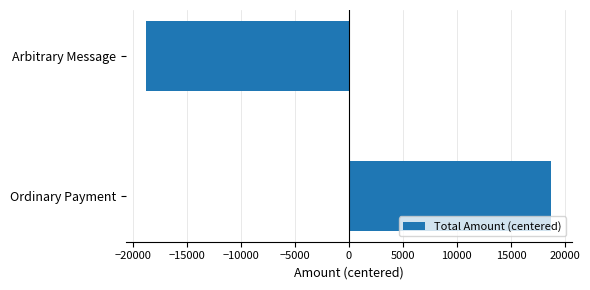

What value does the data have at Arbitrary Message?

-18750.1